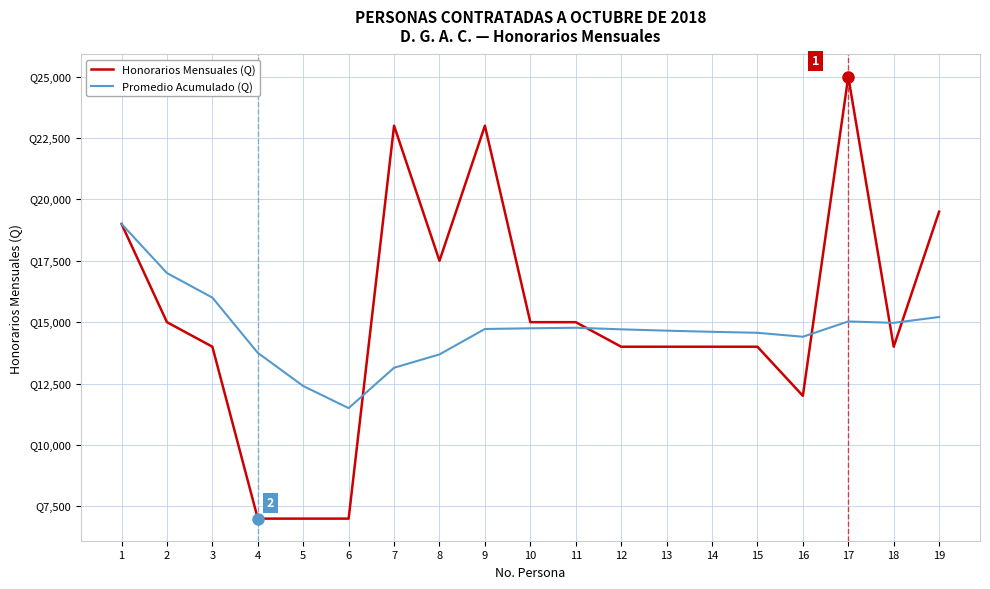

How many times do Promedio Acumulado (Q) and Honorarios Mensuales (Q) cross each other?

5